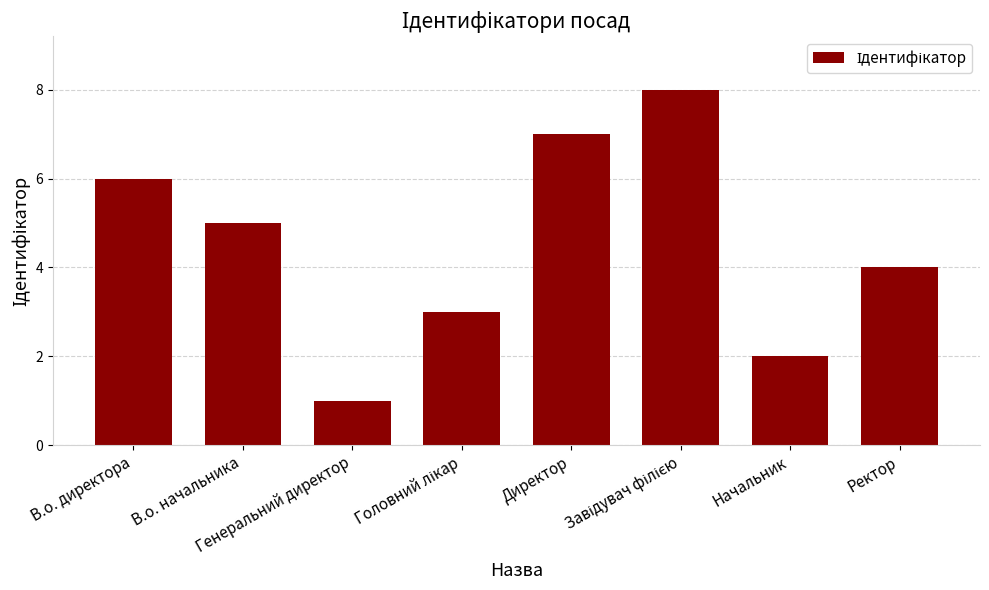

What is the difference between the maximum and minimum values?

7